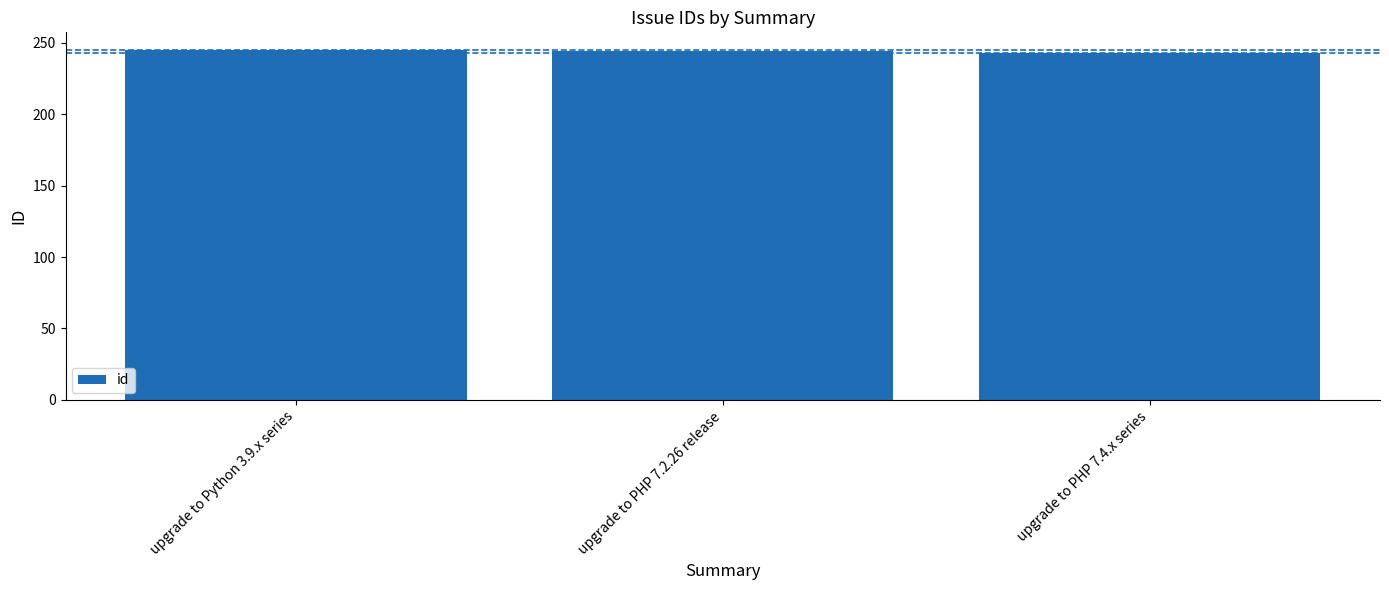

The chart shows a value of 324 at upgrade to Python 3.9.x series. True or false?

False